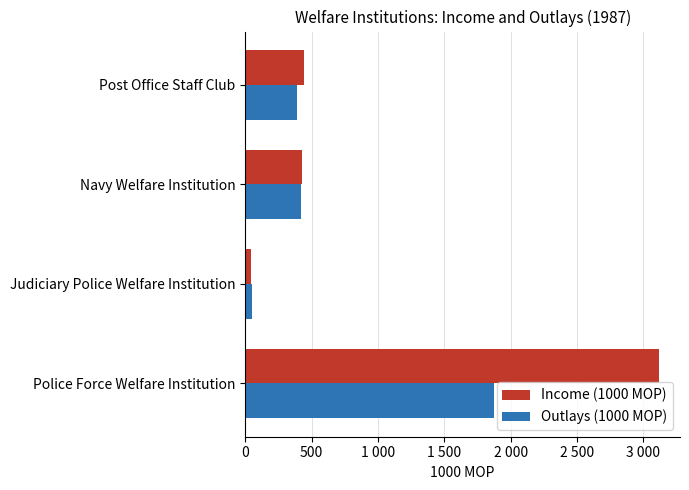

What are all the series names shown in the legend?

Income (1000 MOP), Outlays (1000 MOP)